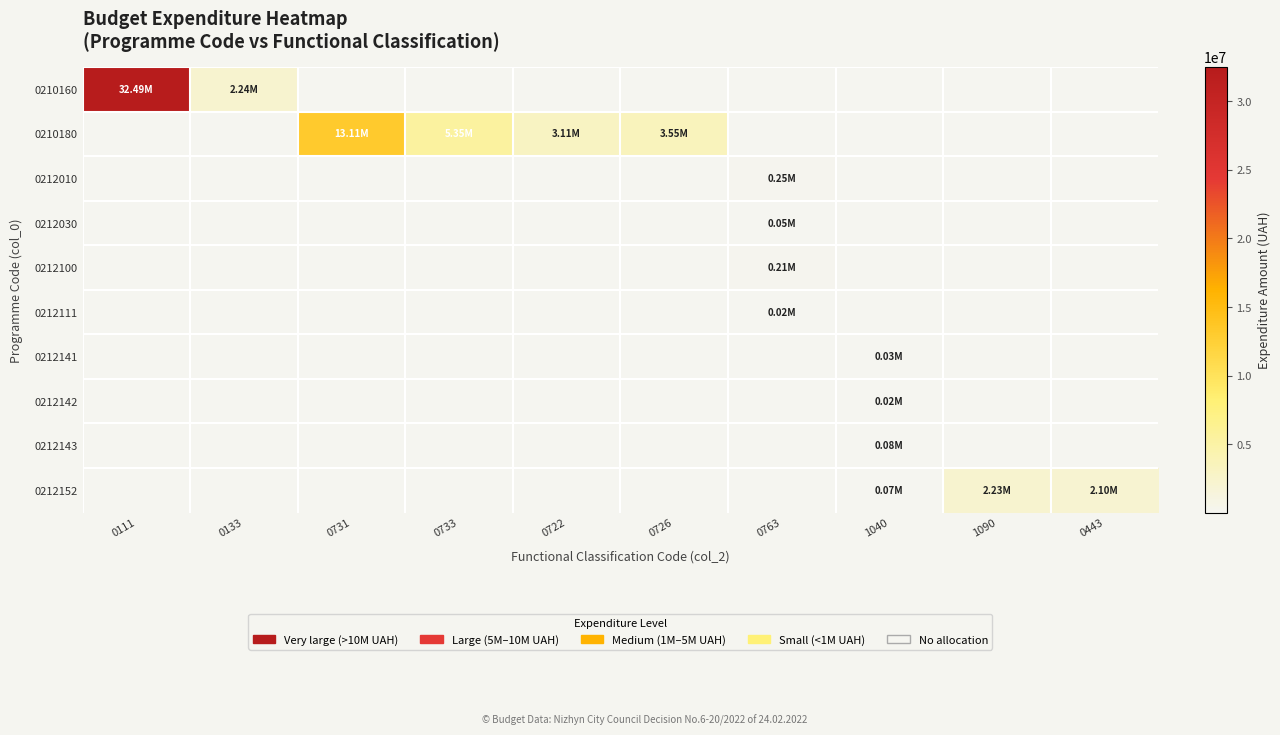

Reading left to right, extract all data points from this chart.

0210160: 0111=32491025	0133=2235800	0731=0	0733=0	0722=0	0726=0	0763=0	1040=0	1090=0	0443=0
0210180: 0111=0	0133=0	0731=13108135	0733=5351600	0722=3107696	0726=3552400	0763=0	1040=0	1090=0	0443=0
0212010: 0111=0	0133=0	0731=0	0733=0	0722=0	0726=0	0763=250000	1040=0	1090=0	0443=0
0212030: 0111=0	0133=0	0731=0	0733=0	0722=0	0726=0	0763=53500	1040=0	1090=0	0443=0
0212100: 0111=0	0133=0	0731=0	0733=0	0722=0	0726=0	0763=214000	1040=0	1090=0	0443=0
0212111: 0111=0	0133=0	0731=0	0733=0	0722=0	0726=0	0763=21400	1040=0	1090=0	0443=0
0212141: 0111=0	0133=0	0731=0	0733=0	0722=0	0726=0	0763=0	1040=32100	1090=0	0443=0
0212142: 0111=0	0133=0	0731=0	0733=0	0722=0	0726=0	0763=0	1040=16100	1090=0	0443=0
0212143: 0111=0	0133=0	0731=0	0733=0	0722=0	0726=0	0763=0	1040=77000	1090=0	0443=0
0212152: 0111=0	0133=0	0731=0	0733=0	0722=0	0726=0	0763=0	1040=74800	1090=2233200	0443=2097000